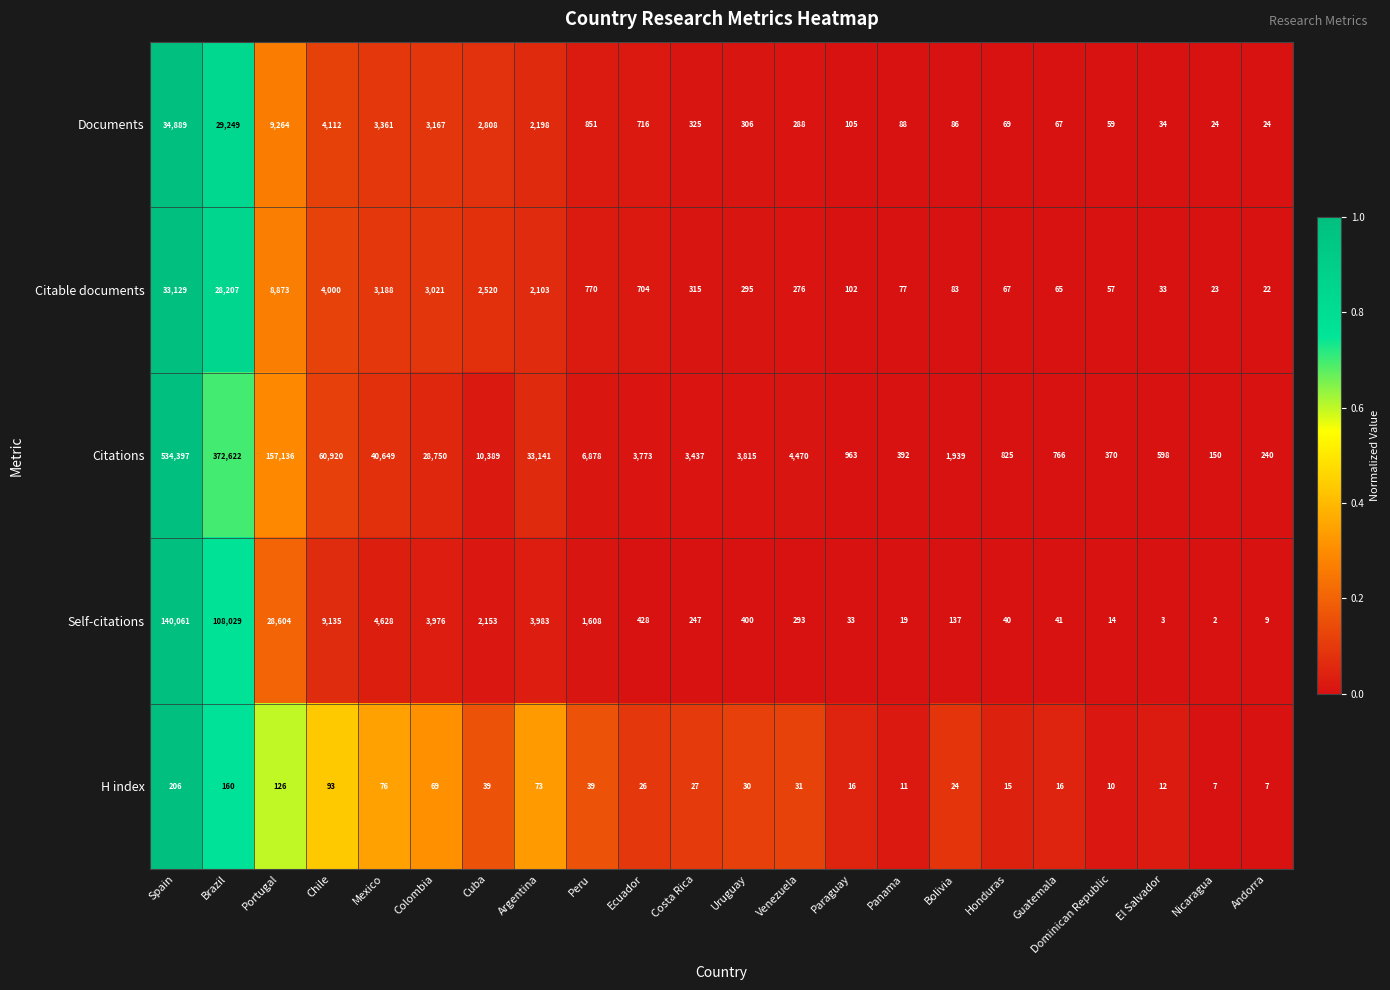

List the series in order of their peak value, highest first.

Citations, Self-citations, Documents, Citable documents, H index